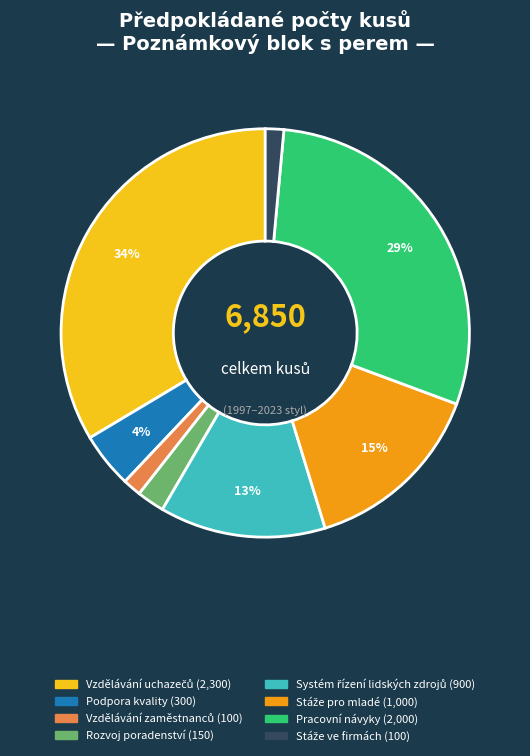

Is there any slice that represents more than half of the pie?

No